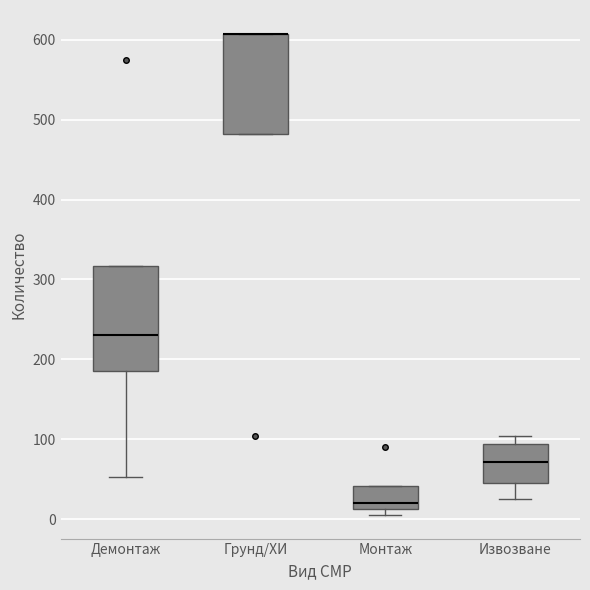

Reading left to right, transcribe this box plot: for each box, give where its median line is, the range the box spans, and where its two whiskers end, as read against the y-axis. The values are not printed on the chart, so give them approximately, as read against the axis.

Демонтаж: median 230, box 190 to 320, whiskers 50 to 320
Грунд/ХИ: median 610 (drawn on the box's upper edge), box 480 to 610, whiskers 480 to 610
Монтаж: median 20, box 10 to 40, whiskers 10 (just below the box's lower edge) to 40
Извозване: median 70, box 50 to 90, whiskers 30 to 100